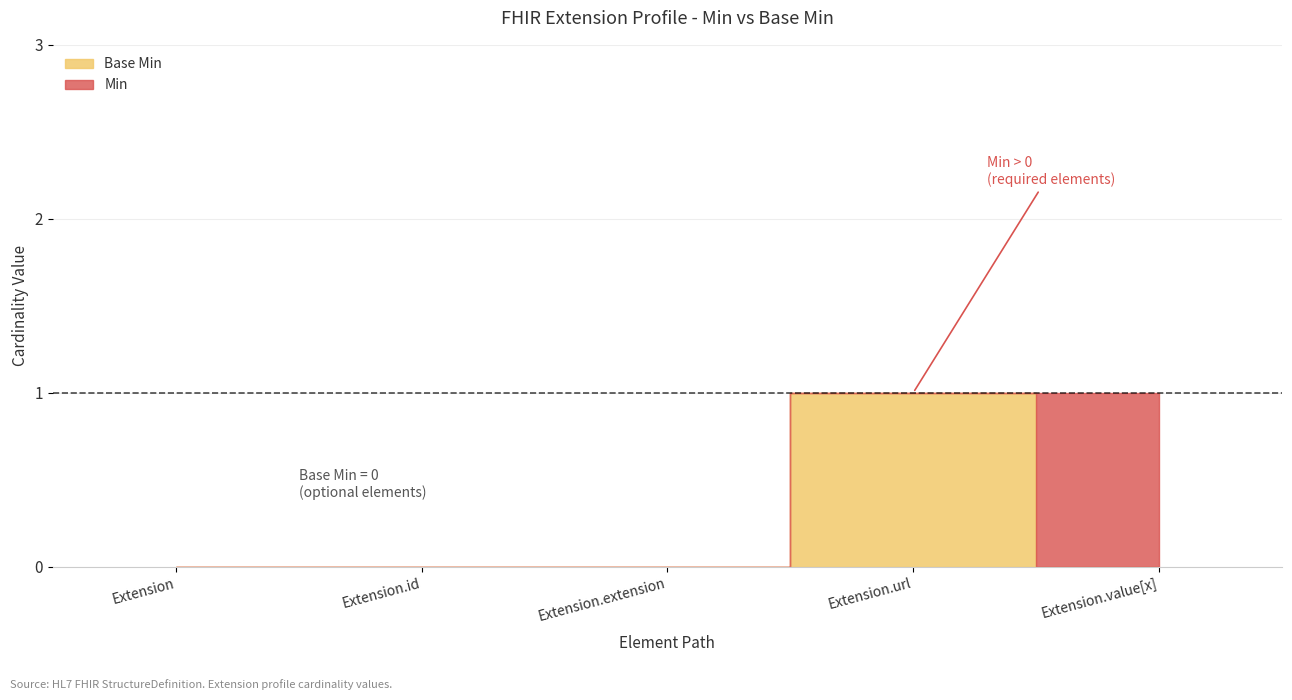

Which series has the largest range (max minus min)?

Base Min